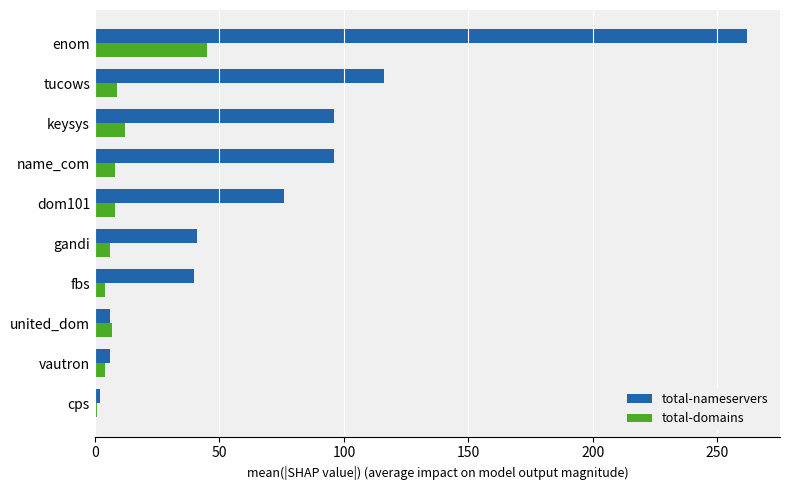

Which series has the largest range (max minus min)?

total-nameservers